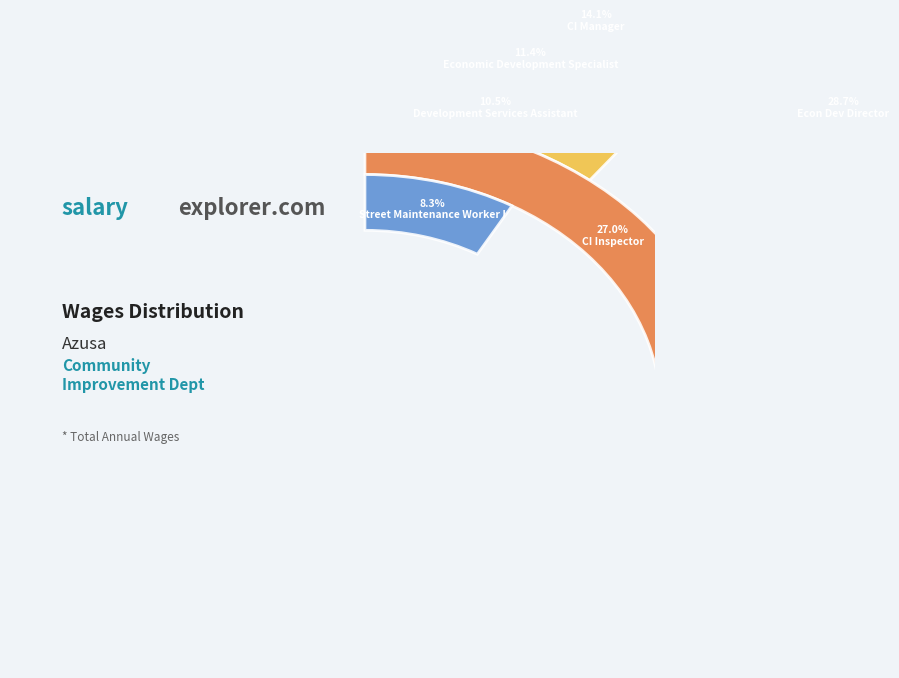

Count the number of slices in the pie.

6